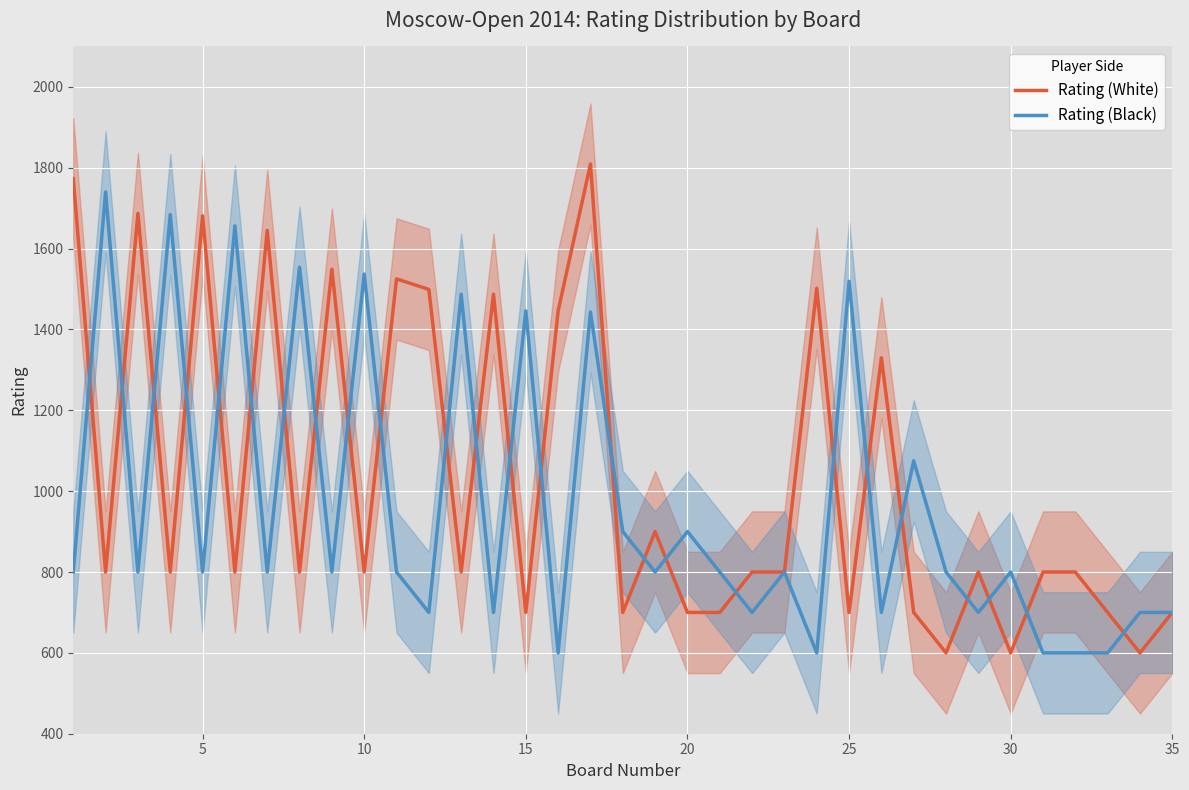

After their last crossing, which series has the higher values: Rating (Black) or Rating (White)?

Rating (Black)